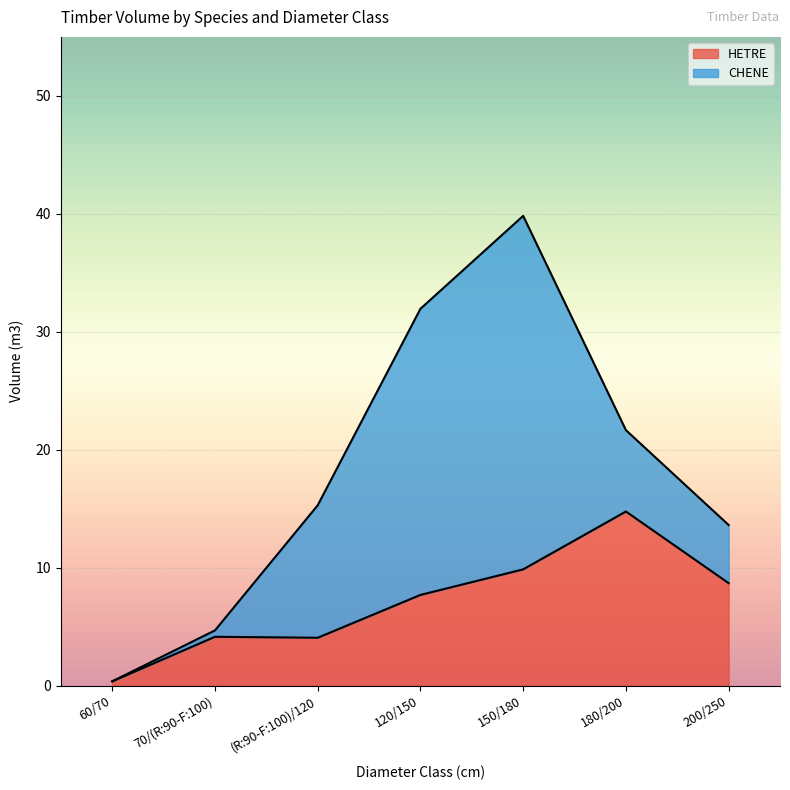

Where is HETRE nearest to the value 7?

120/150